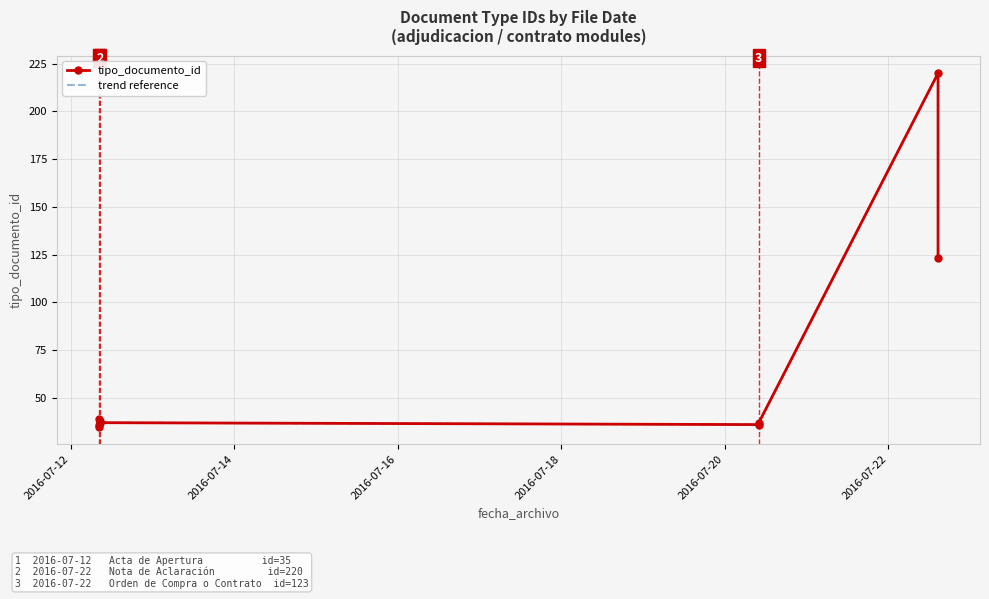

At 2016-07-20, list the series in order from largest to smallest.

tipo_documento_id, trend reference